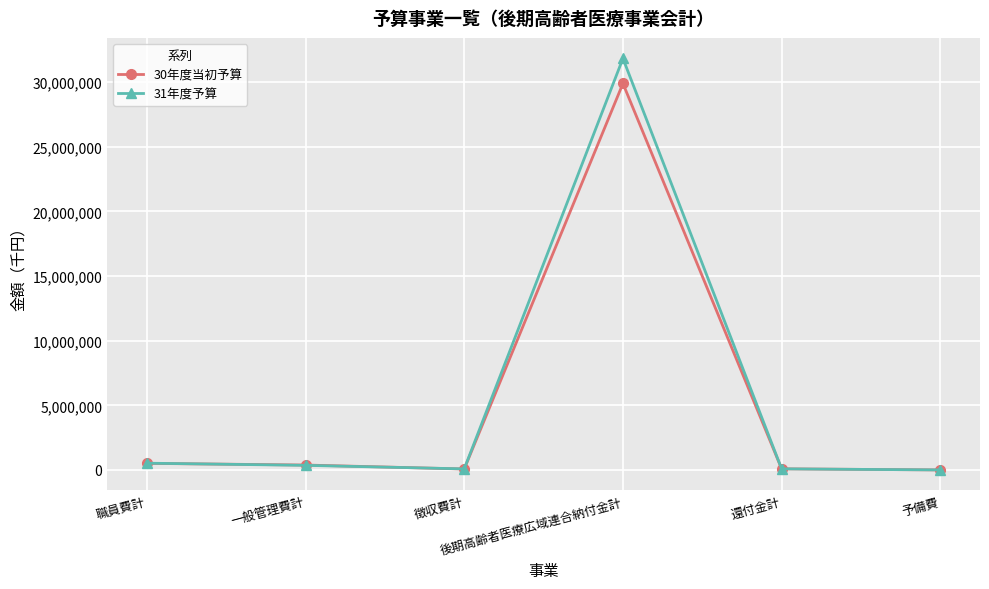

What is the label of the 4th point from the right?

徴収費計